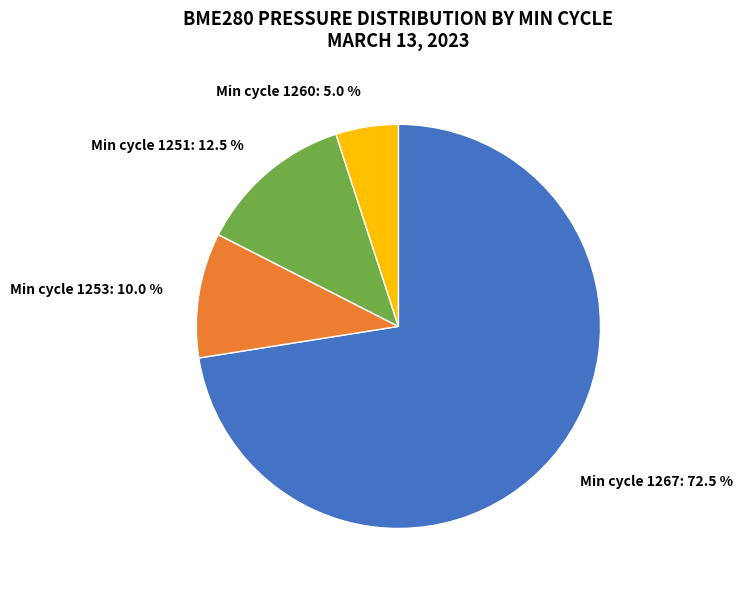

Which slice is the largest?

Min cycle 1267: 72.5 %